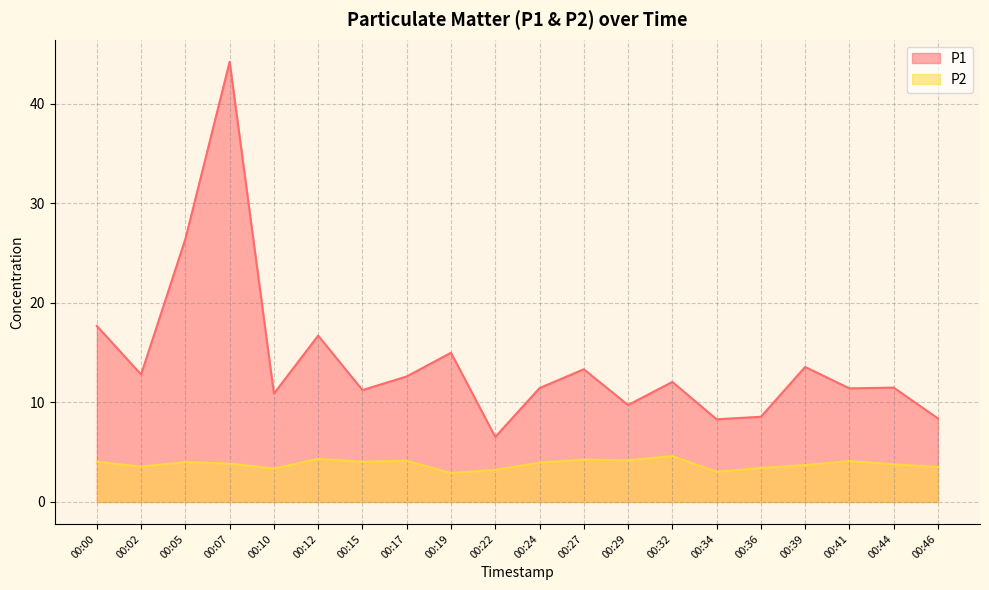

Which series changed the most between 00:17 and 00:24?

P1